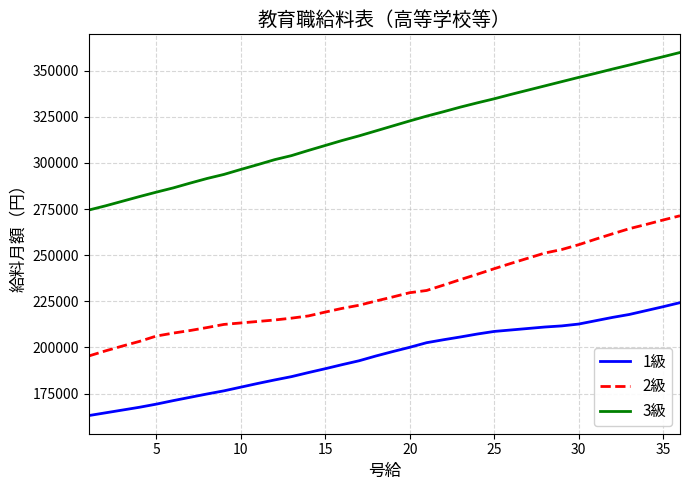

Rank the series by their maximum value, from lowest to highest.

1級, 2級, 3級